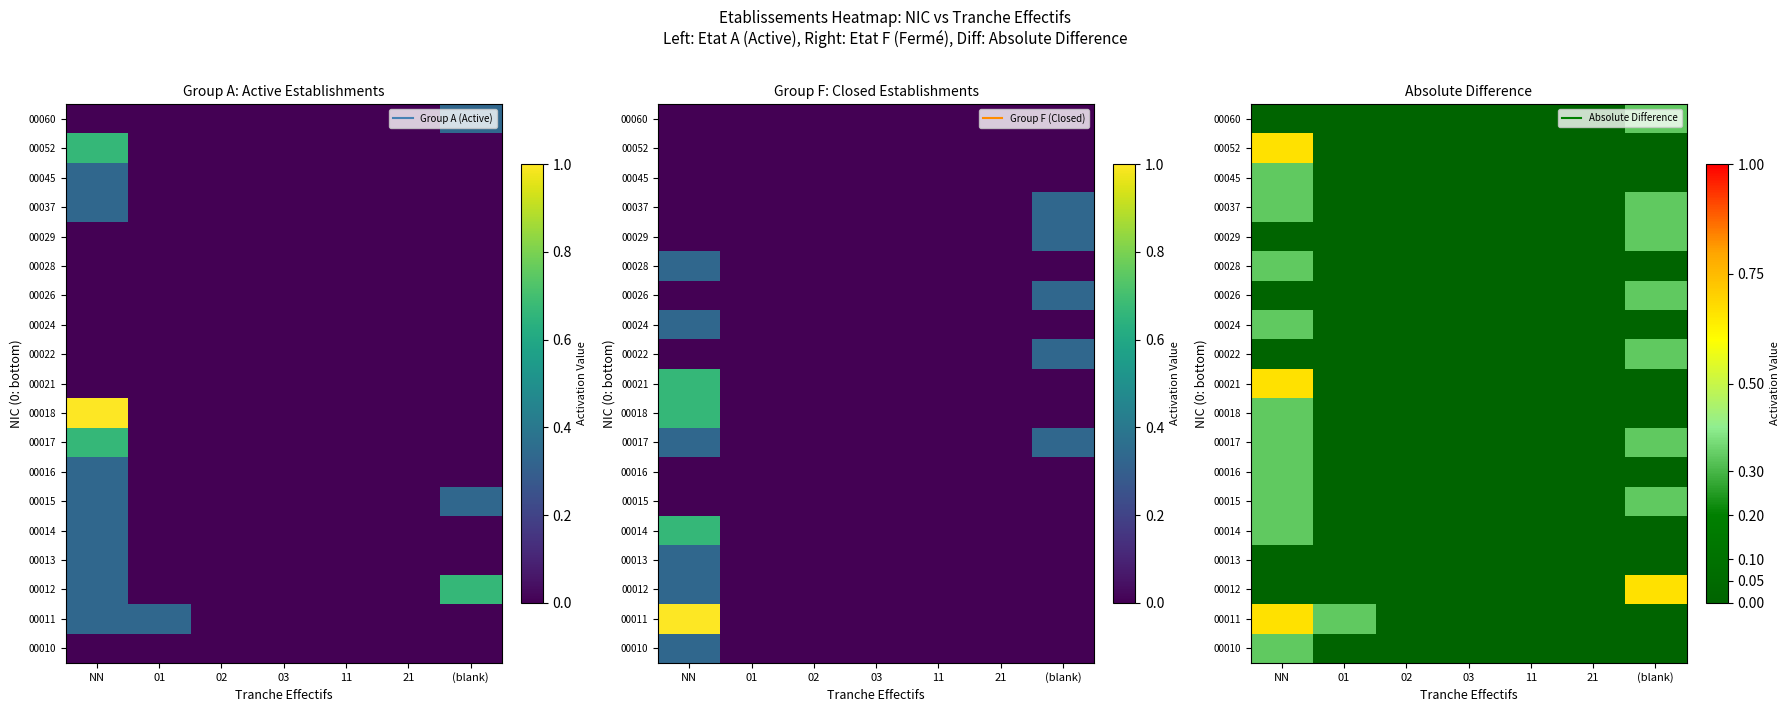

Which label corresponds to the largest value in the chart?

NN